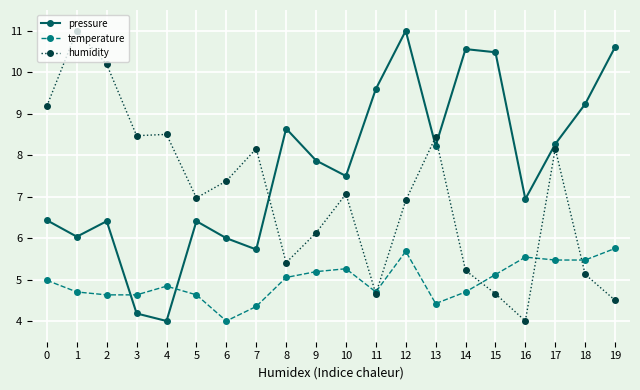

Is it true that humidity equals 6.9 at 12?

True